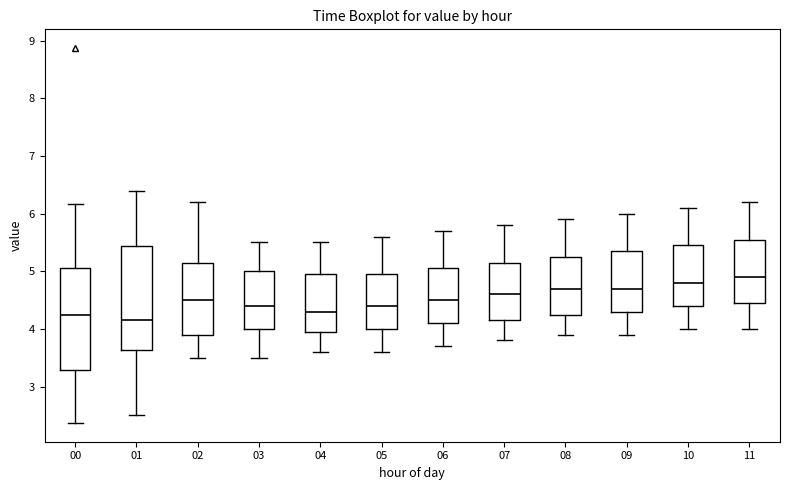

Reading left to right, transcribe this box plot: for each box, give where its median line is, the range the box spans, and where its two whiskers end, as read against the y-axis. The values are not printed on the chart, so give them approximately, as read against the axis.

00: median 4.3, box 3.3 to 5.1, whiskers 2.4 to 6.2
01: median 4.2, box 3.6 to 5.4, whiskers 2.5 to 6.4
02: median 4.5, box 3.9 to 5.2, whiskers 3.5 to 6.2
03: median 4.4, box 4.0 to 5.0, whiskers 3.5 to 5.5
04: median 4.3, box 4.0 to 5.0, whiskers 3.6 to 5.5
05: median 4.4, box 4.0 to 5.0, whiskers 3.6 to 5.6
06: median 4.5, box 4.1 to 5.1, whiskers 3.7 to 5.7
07: median 4.6, box 4.2 to 5.2, whiskers 3.8 to 5.8
08: median 4.7, box 4.3 to 5.3, whiskers 3.9 to 5.9
09: median 4.7, box 4.3 to 5.4, whiskers 3.9 to 6.0
10: median 4.8, box 4.4 to 5.5, whiskers 4.0 to 6.1
11: median 4.9, box 4.5 to 5.6, whiskers 4.0 to 6.2